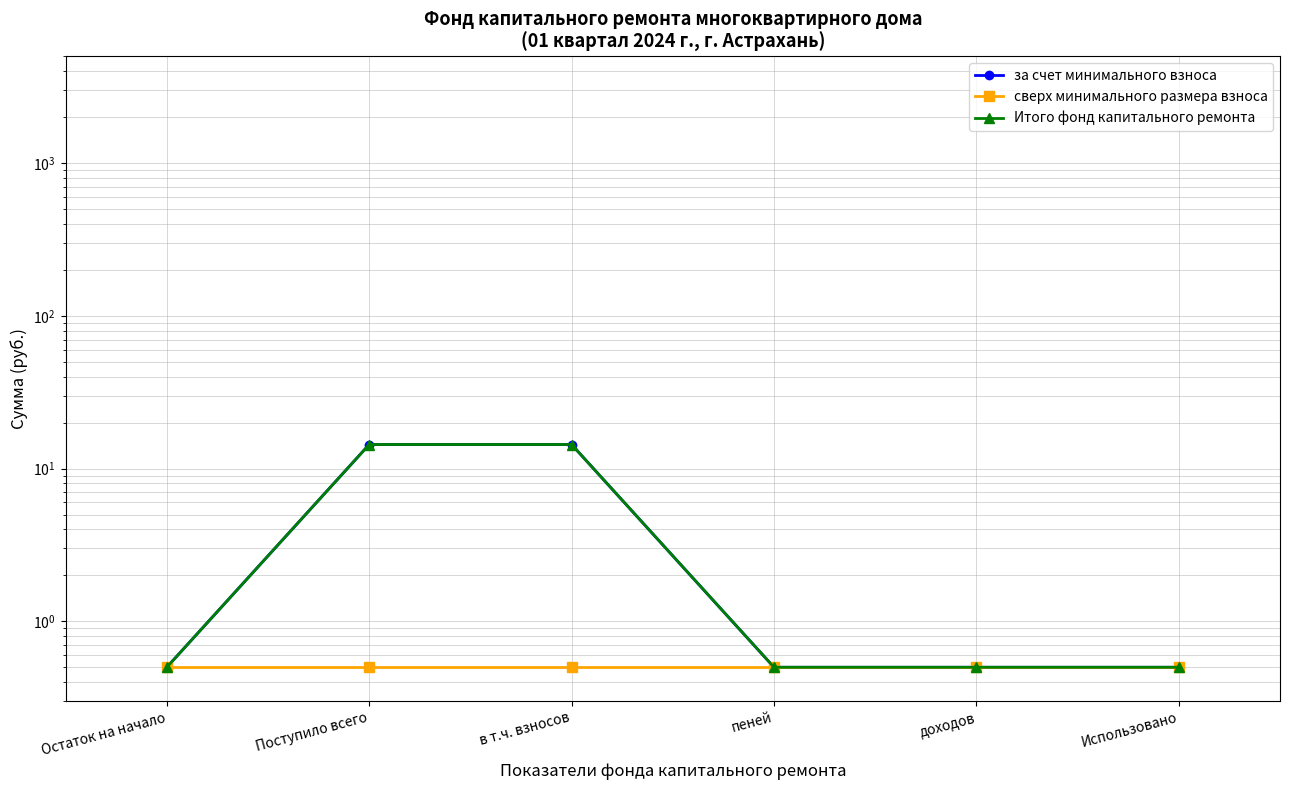

What is the difference between the maximum and minimum values in the за счет минимального взноса series?

13.9